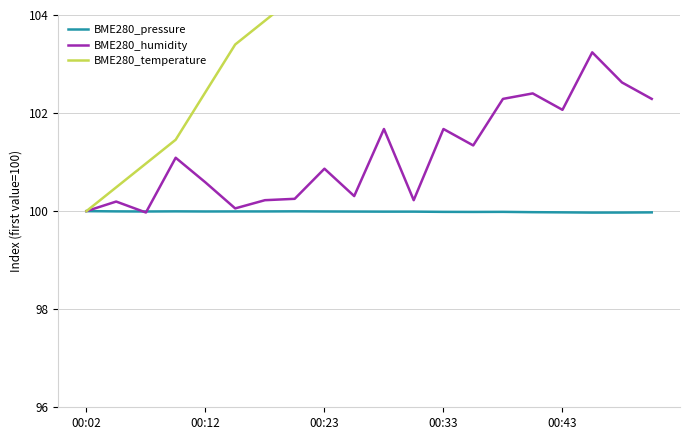

Is it true that BME280_pressure equals 65.1 at 00:02?

False